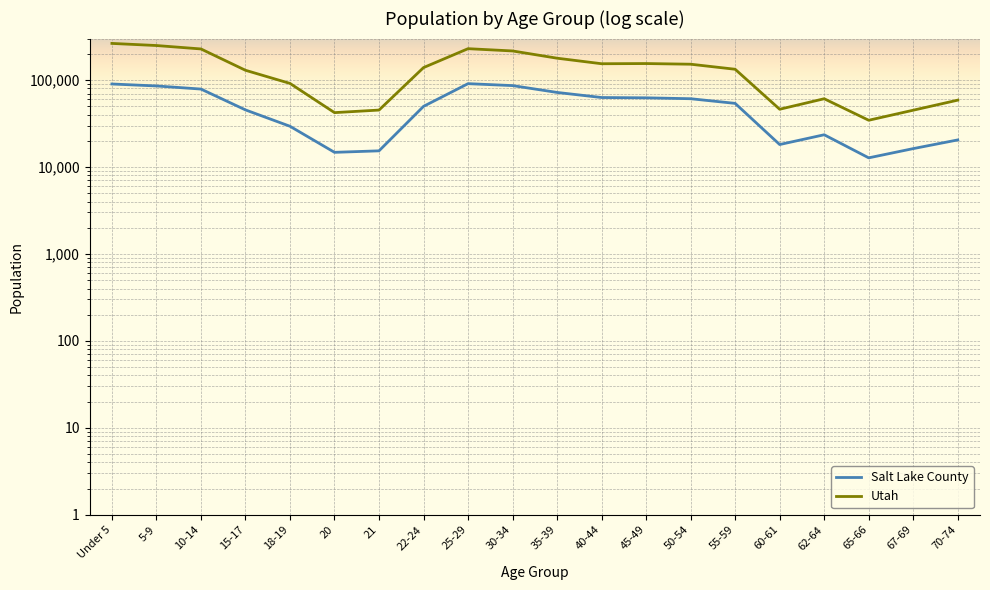

What position from the right is 62-64?

4